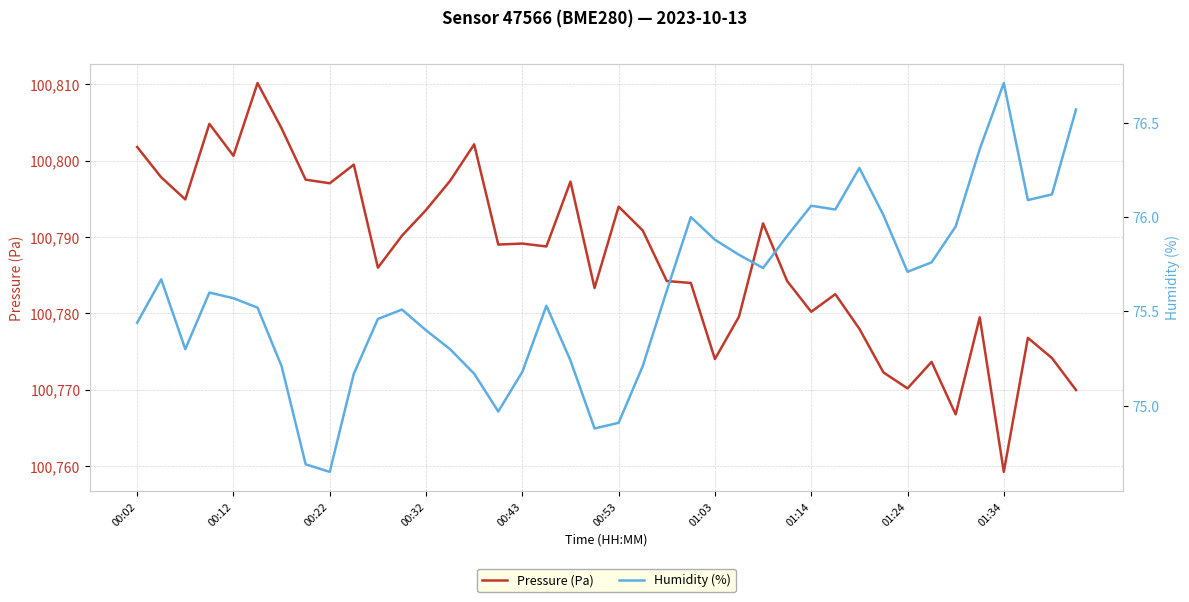

What is the maximum value for Pressure (Pa)?

100810.2